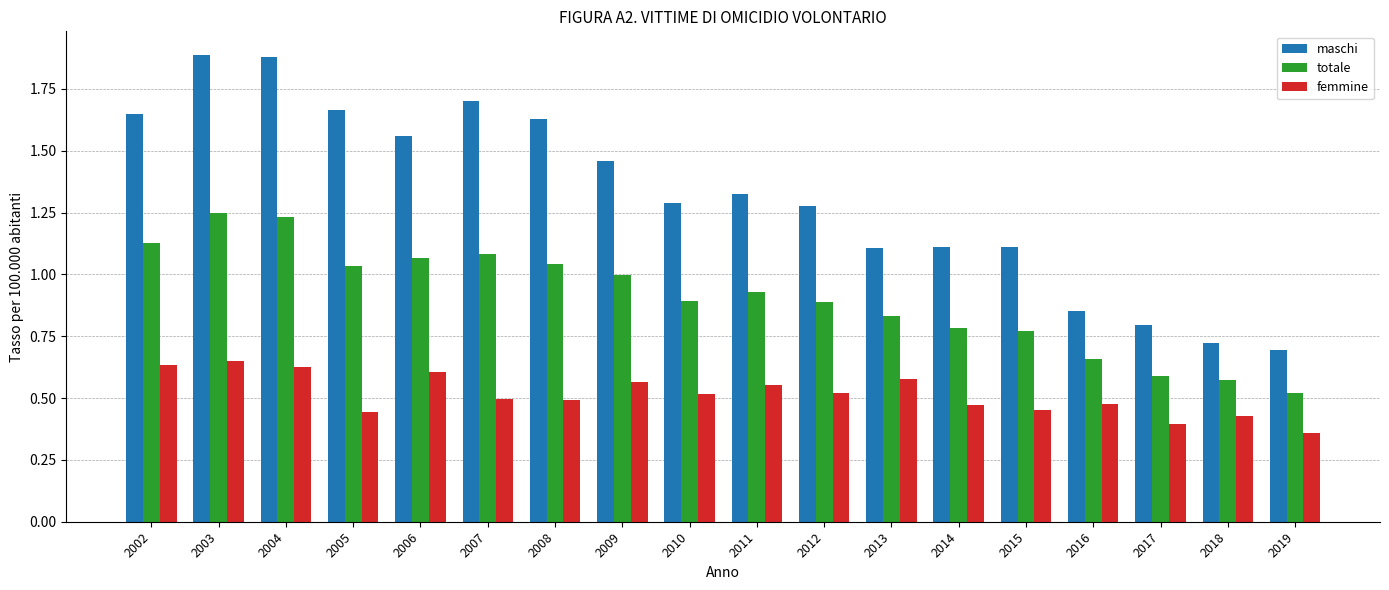

The maschi series shows 1.1 at 2015. True or false?

True